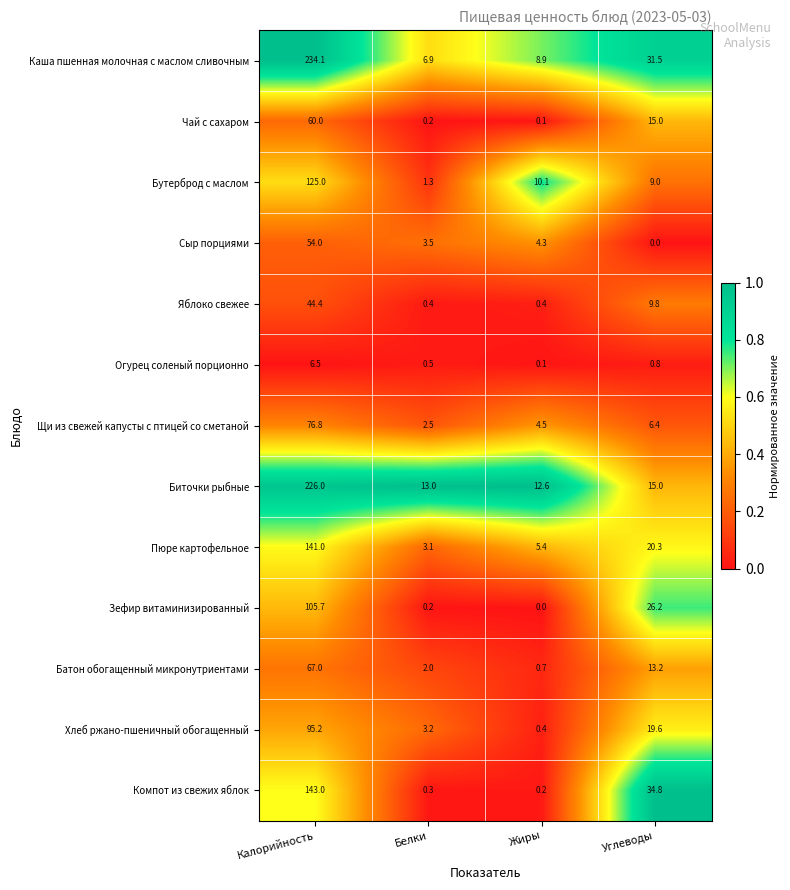

Which label corresponds to the largest value in the chart?

Калорийность